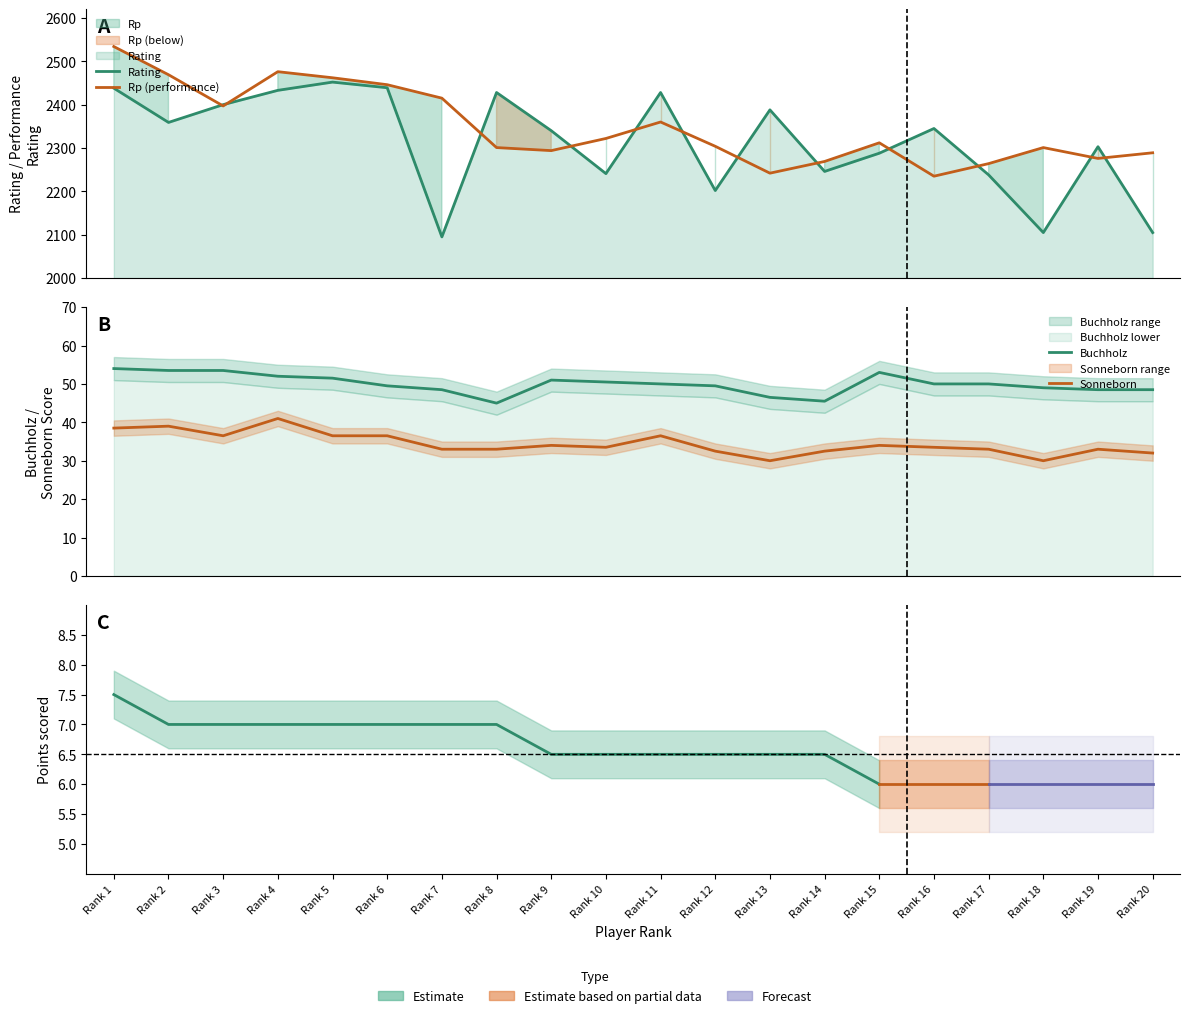

What is the difference between the Sonneborn values at Rank 14 and Rank 6?

4.0